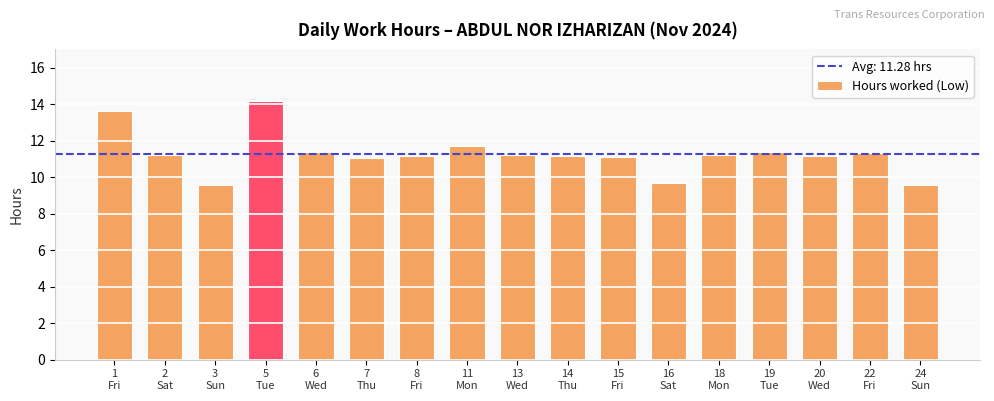

What is the smallest value displayed?

9.6